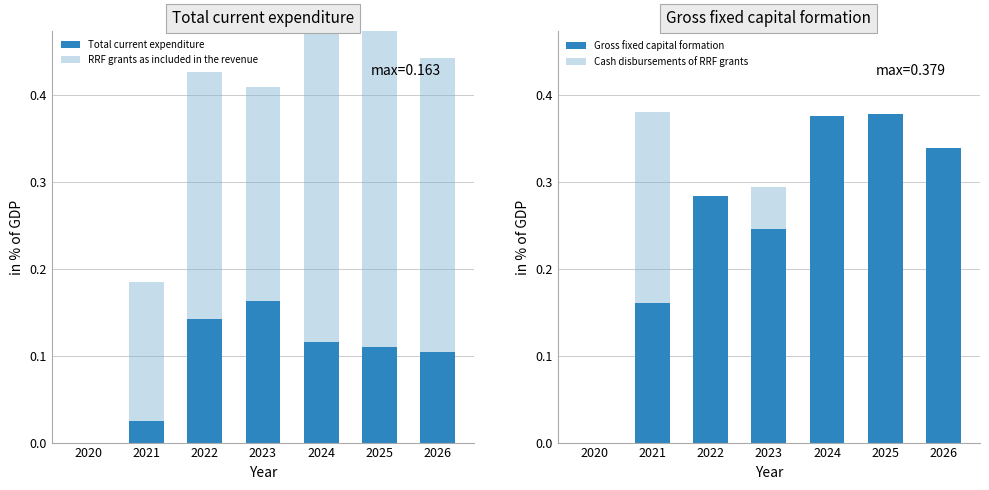

List the labels in order of Gross fixed capital formation value, smallest first.

2020, 2021, 2023, 2022, 2026, 2024, 2025